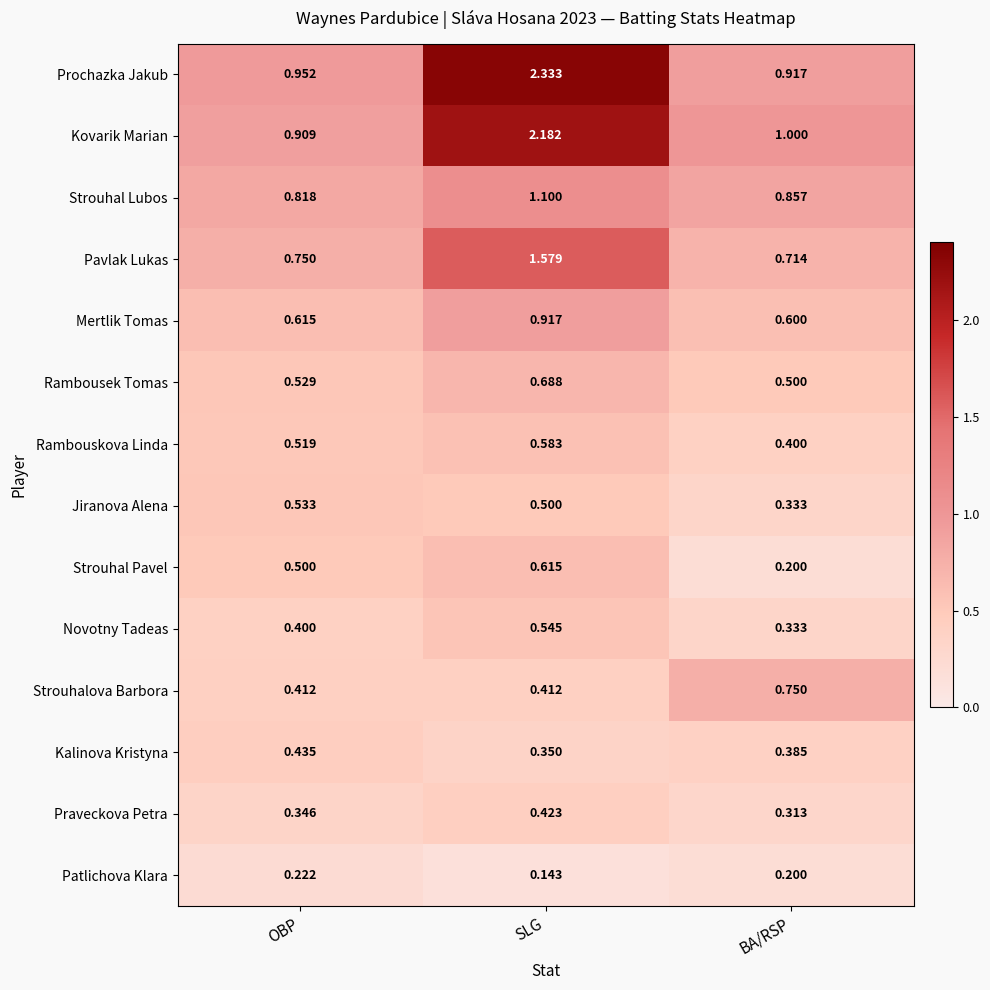

At which label is Patlichova Klara closest to 0?

SLG